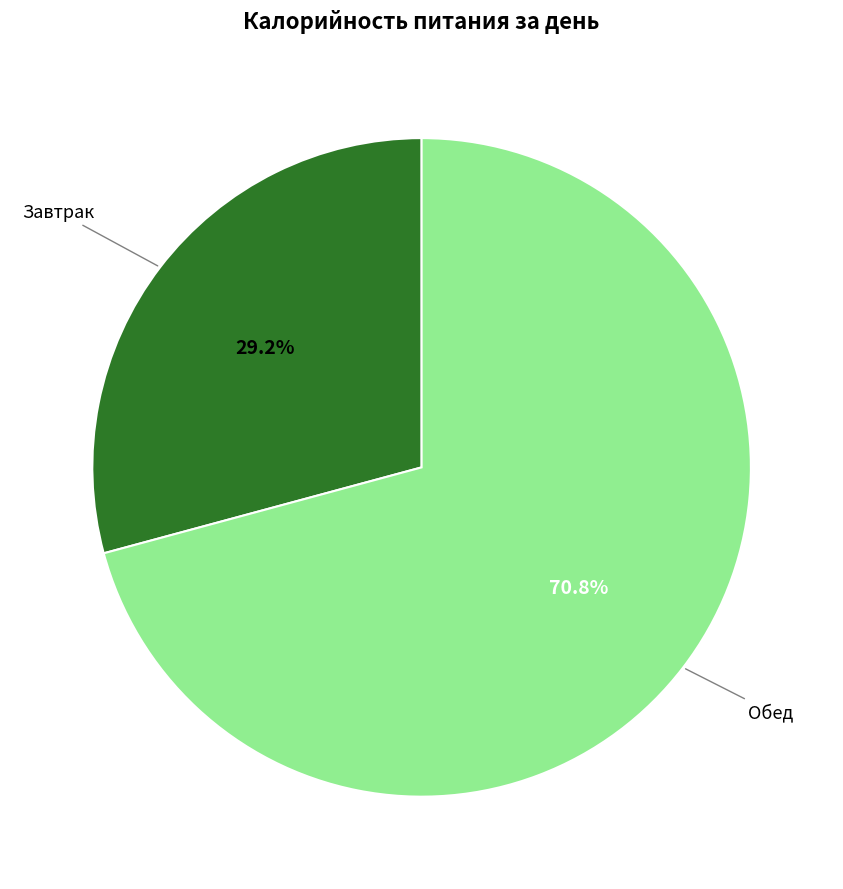

To the nearest percent, what is the difference between the largest and smallest slice percentages?

42%